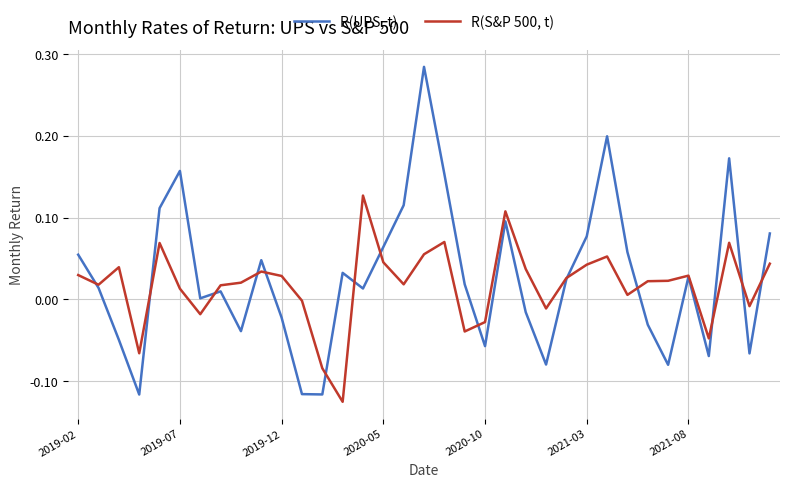

How many lines are shown in the chart?

2